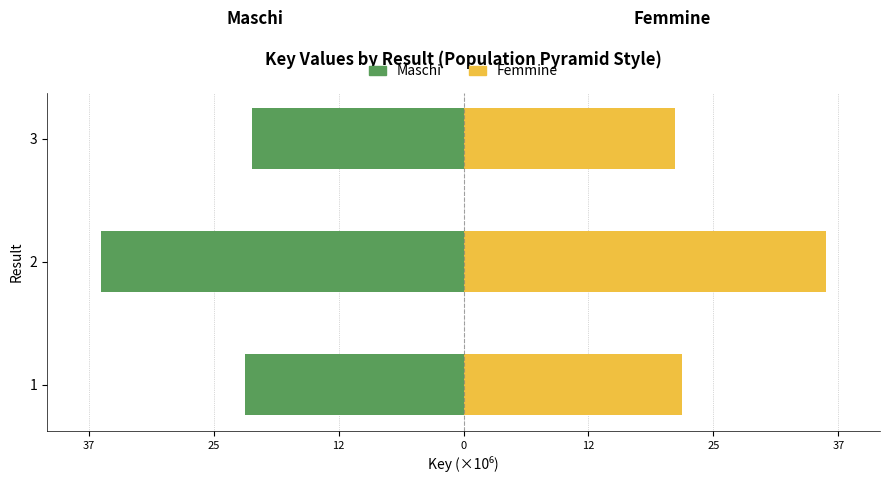

What is the minimum value shown in the chart?

-35.9